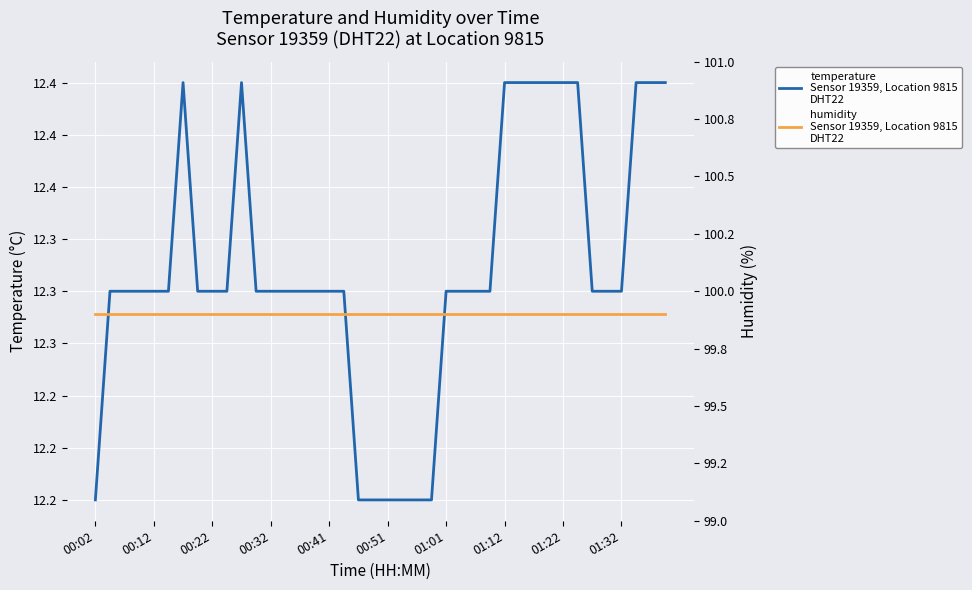

True or false: temperature and humidity cross at least once.

False